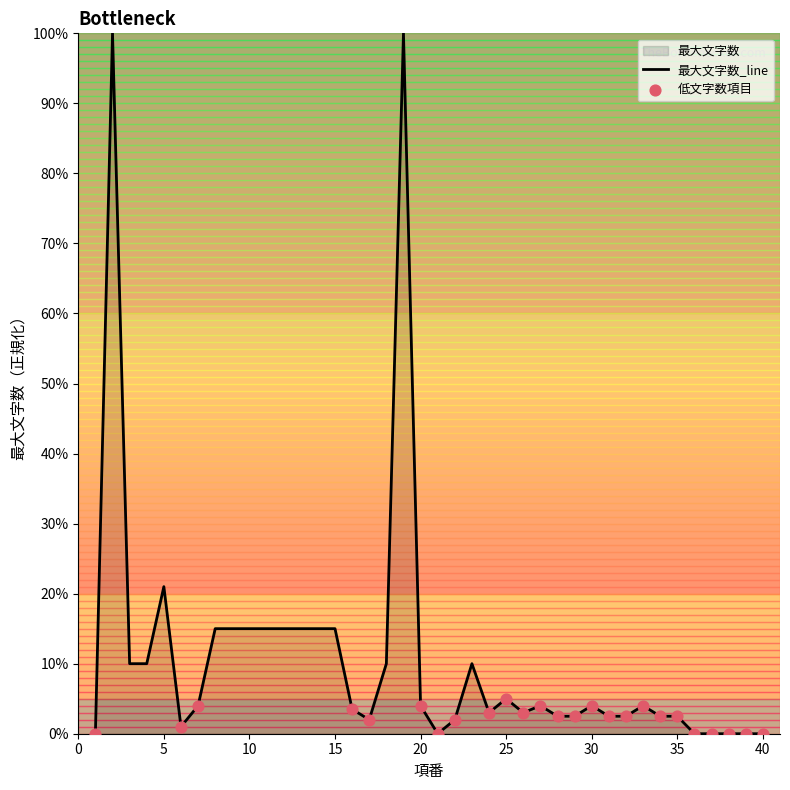

What is the ratio of the value at 29 to the value at 32?

1.0